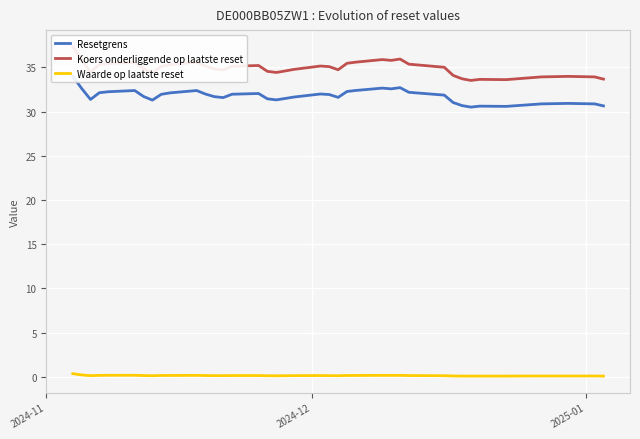

Reading right to left, extract all data points from this chart.

Resetgrens: 30.6	30.9	30.9	30.9	30.6	30.6	30.5	30.7	31.0	31.9	32.2	32.7	32.6	32.7	32.4	32.3	31.6	31.9	32.0	31.6	31.5	31.3	31.4	32.0	32.0	31.6	31.7	32.0	32.4	32.1	31.9	31.3	31.7	32.4	32.2	32.1	31.4	32.6	34.0
Koers onderliggende op laatste reset: 33.7	33.9	34.0	33.9	33.6	33.6	33.5	33.7	34.1	35.0	35.4	35.9	35.8	35.9	35.6	35.5	34.7	35.1	35.1	34.8	34.6	34.4	34.5	35.2	35.1	34.7	34.8	35.1	35.6	35.3	35.1	34.4	34.8	35.6	35.4	35.3	34.5	35.8	37.4
Waarde op laatste reset: 0.1	0.1	0.1	0.1	0.1	0.1	0.1	0.1	0.1	0.1	0.1	0.1	0.1	0.1	0.1	0.1	0.1	0.1	0.1	0.1	0.1	0.1	0.1	0.1	0.1	0.1	0.1	0.1	0.1	0.1	0.1	0.1	0.1	0.2	0.2	0.1	0.1	0.2	0.3